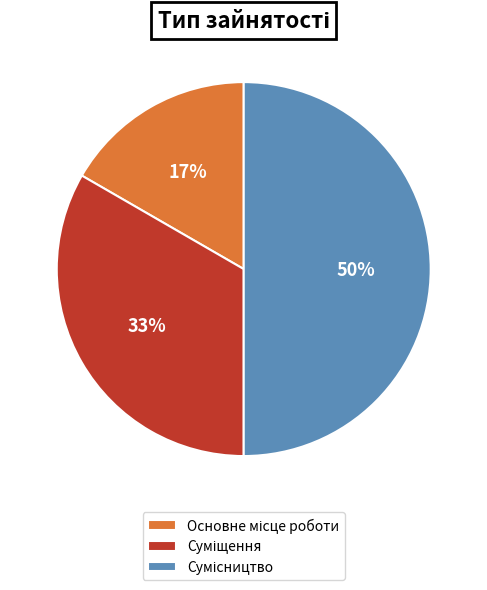

To the nearest percent, what is the difference between the largest and smallest slice percentages?

33%